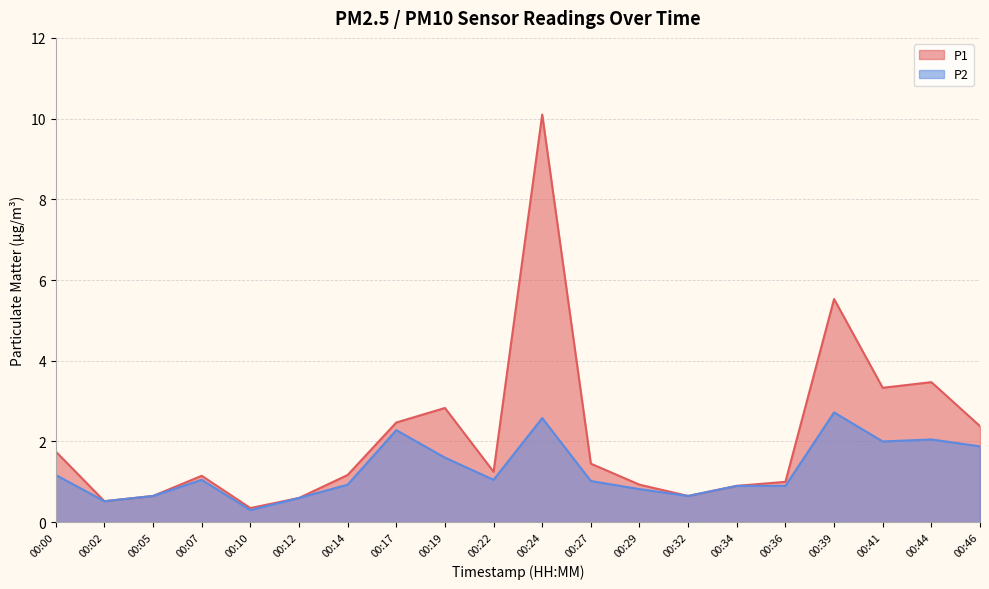

What is the difference between the maximum and second lowest values in the P1_line series?

9.6